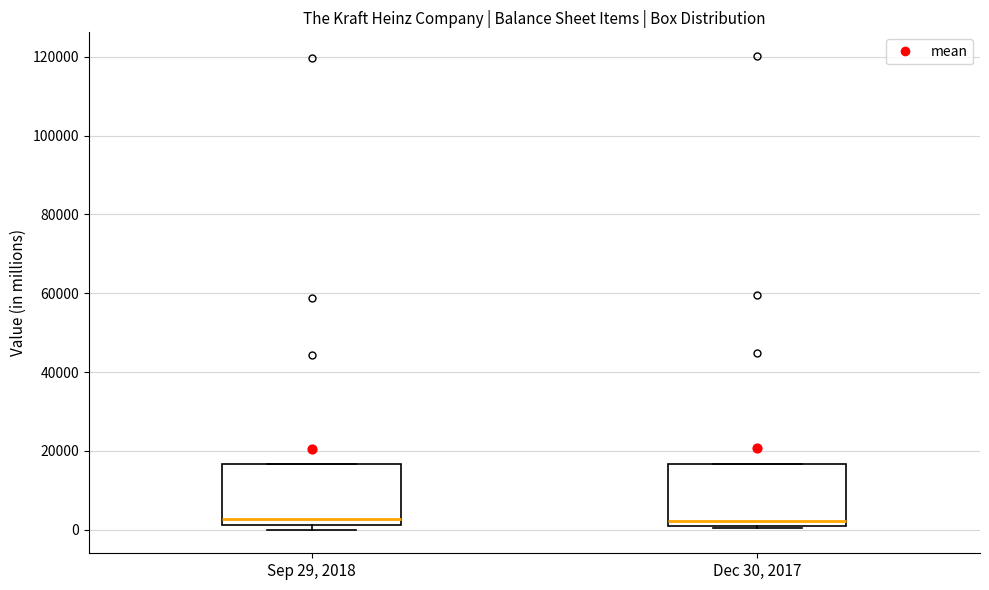

Reading left to right, transcribe this box plot: for each box, give where its median line is, the range the box spans, and where its two whiskers end, as read against the y-axis. The values are not printed on the chart, so give them approximately, as read against the axis.

Sep 29, 2018: median 2000 (just above the box's lower edge), box 2000 to 16000, whiskers 0 to 16000
Dec 30, 2017: median 2000, box 0 to 16000, whiskers 0 (just below the box's lower edge) to 16000